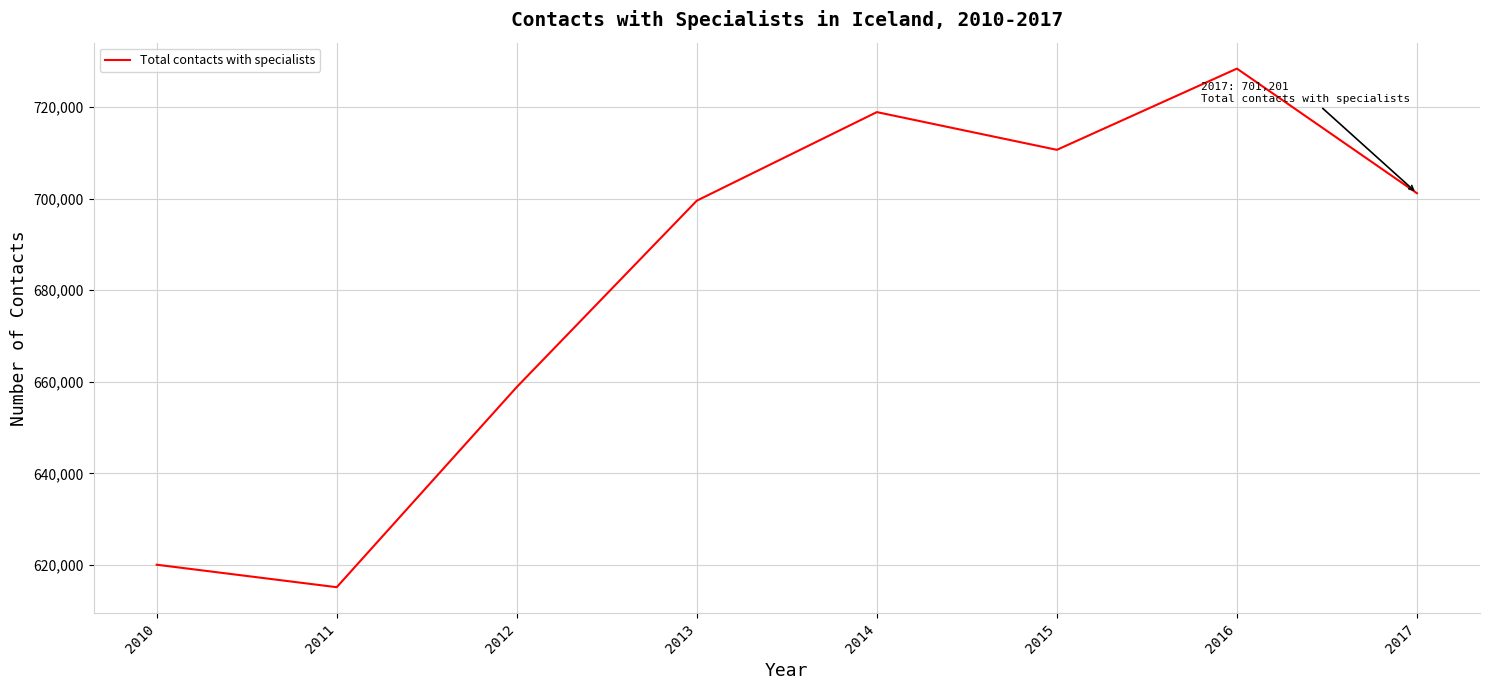

How many interior local valleys (lower than both neighbors) does the data have?

2